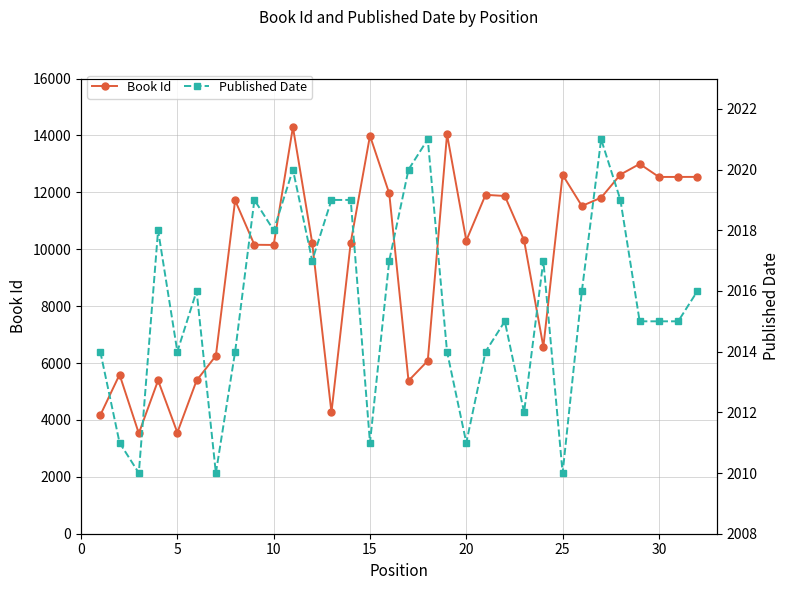

In Book Id, how many points are higher than both neighbors (excluding endpoints)?

9